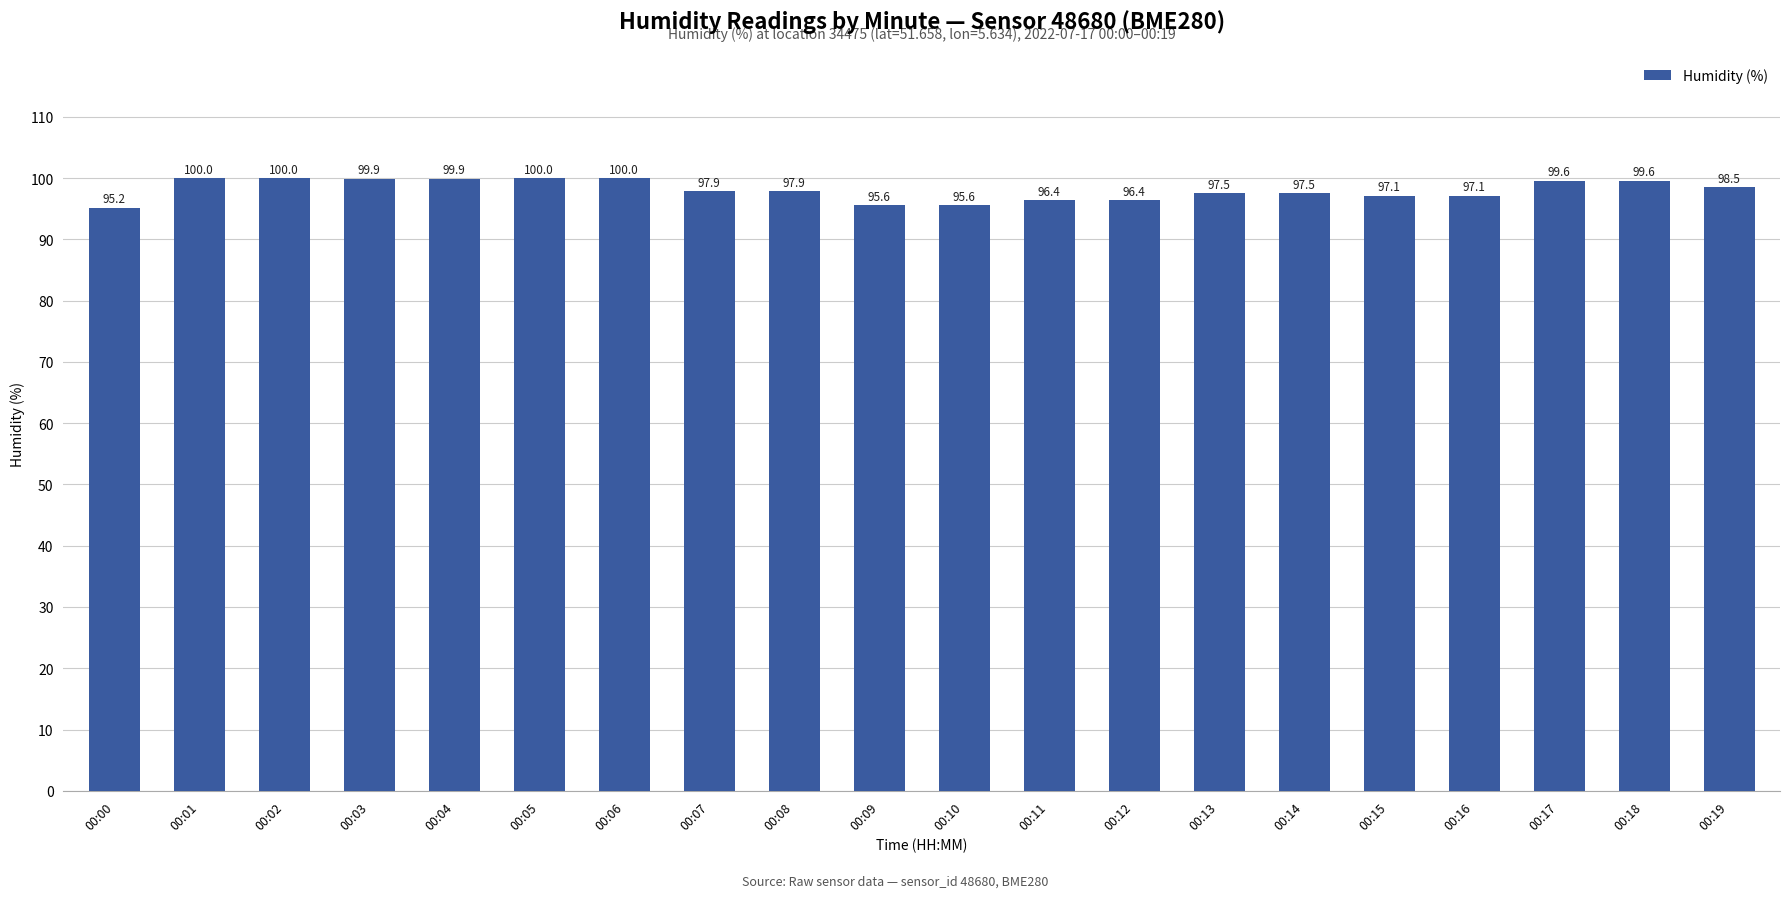

How many bars are there in total?

20